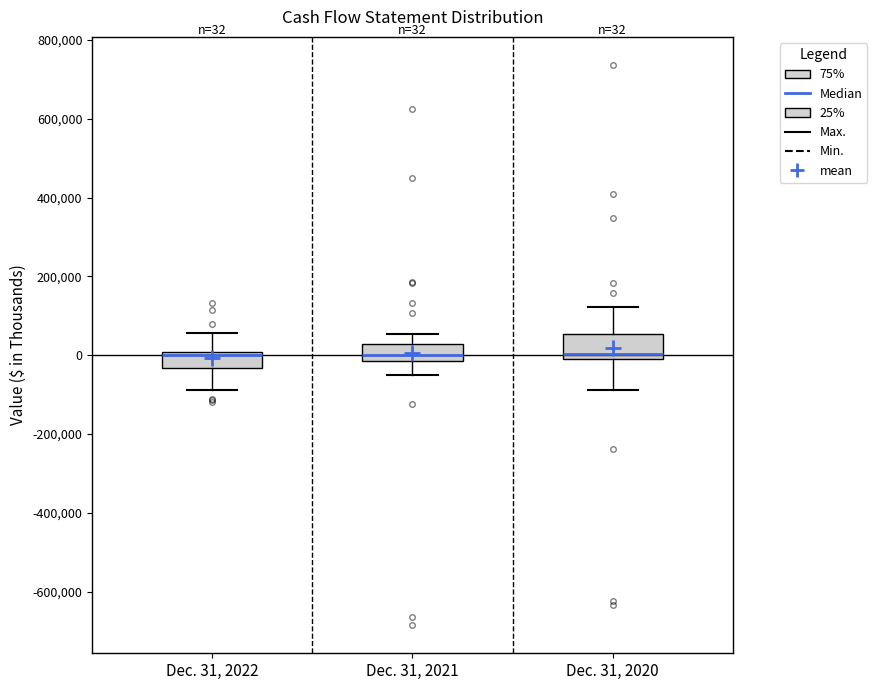

Comparing the boxes themselves (not the whiskers), which one is the tallest?

Dec. 31, 2020